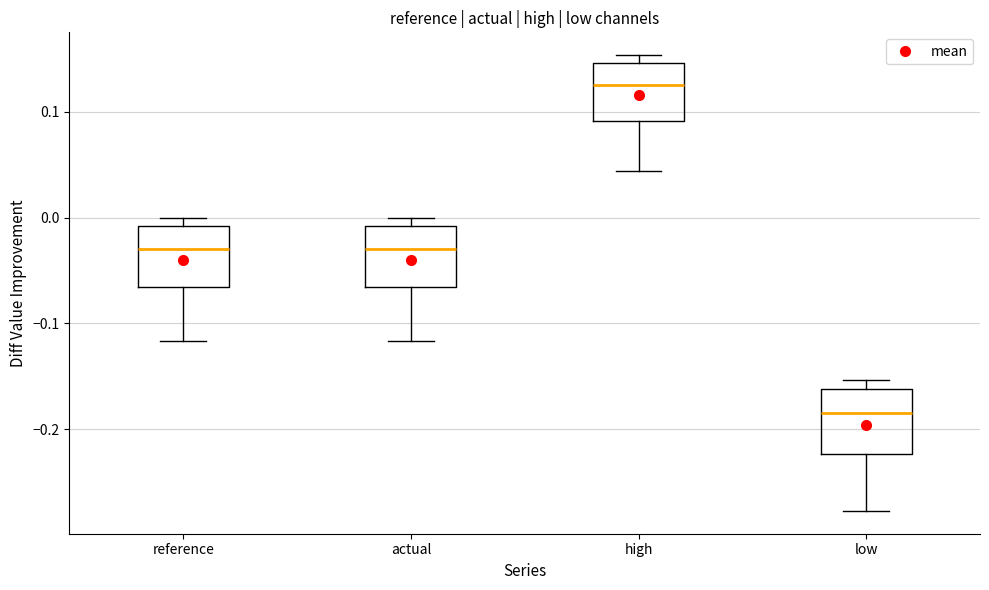

Reading left to right, read every box against the y-axis: the position of its median line, the range the box covers, and the ends of its whiskers. The values are not printed on the chart, so give them approximately, as read against the axis.

reference: median -0.03, box -0.07 to -0.01, whiskers -0.12 to 0.00
actual: median -0.03, box -0.07 to -0.01, whiskers -0.12 to 0.00
high: median 0.13, box 0.09 to 0.15, whiskers 0.04 to 0.15 (just above the box's upper edge)
low: median -0.18, box -0.22 to -0.16, whiskers -0.28 to -0.15